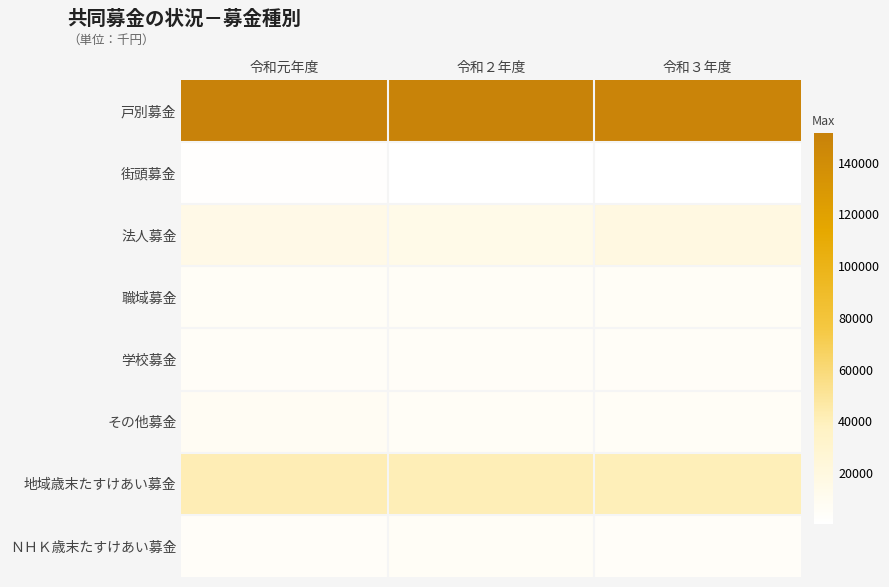

How many series are shown in this chart?

8